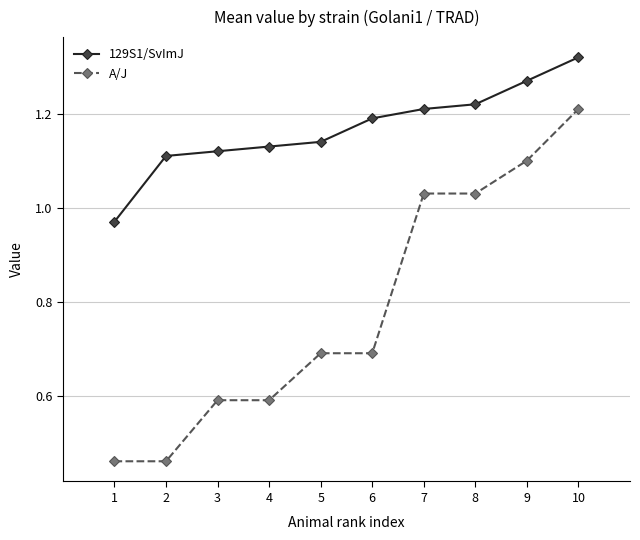

The 129S1/SvImJ series shows 0.4 at 1. True or false?

False